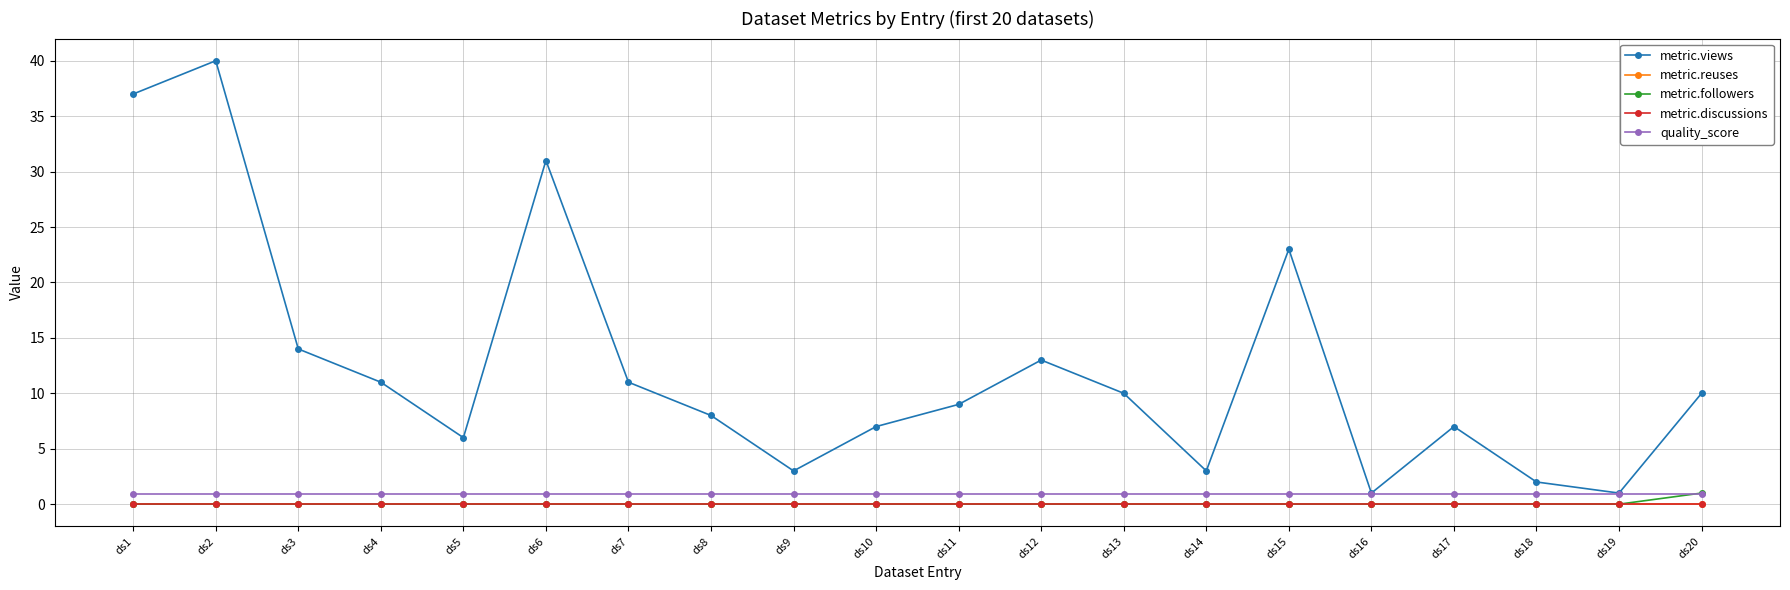

Does the chart have visible grid lines?

Yes